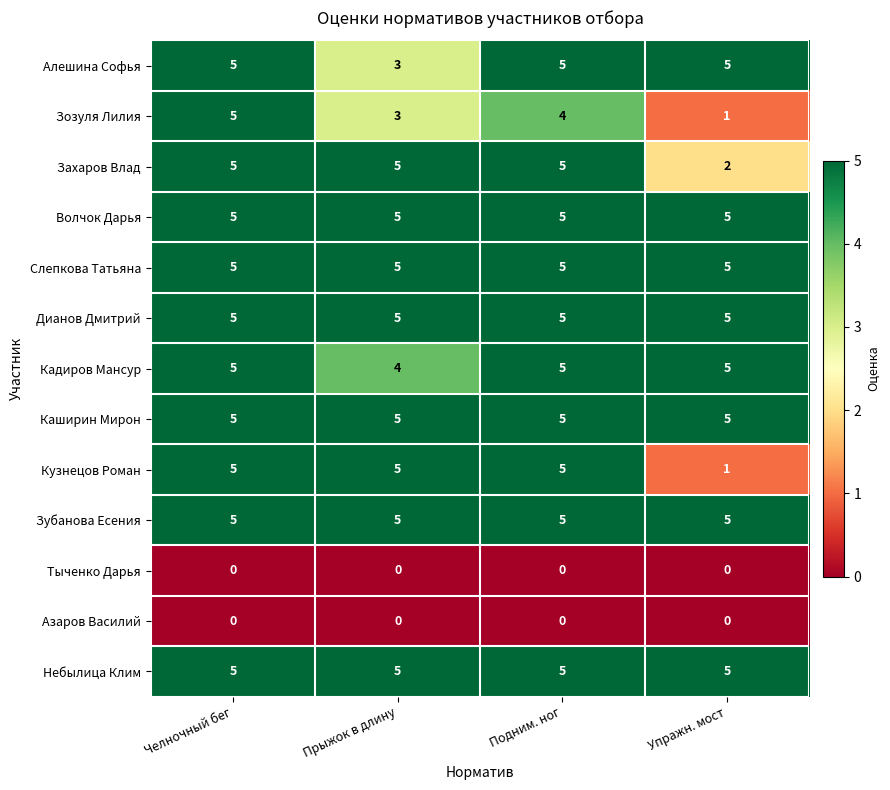

Count the Зозуля Лилия values in the range 3 to 5.

3